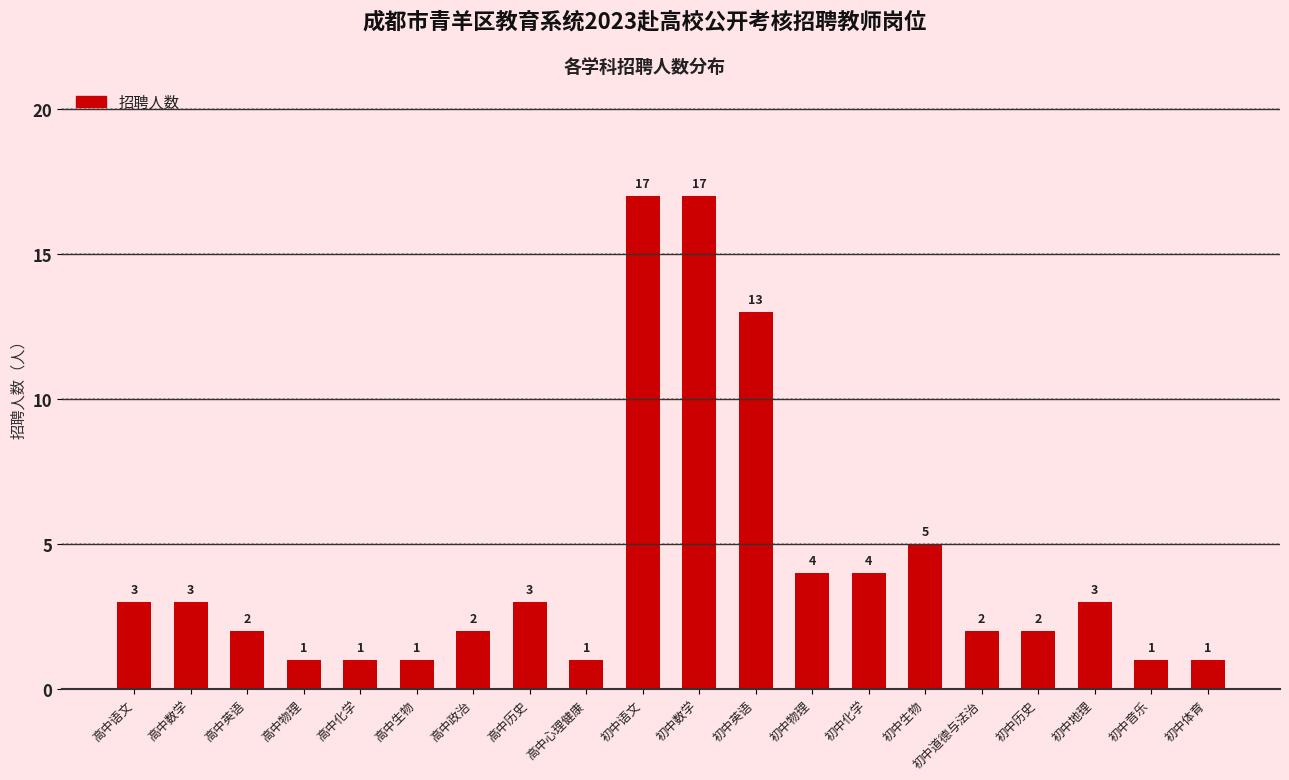

Count the number of data series in this chart.

1